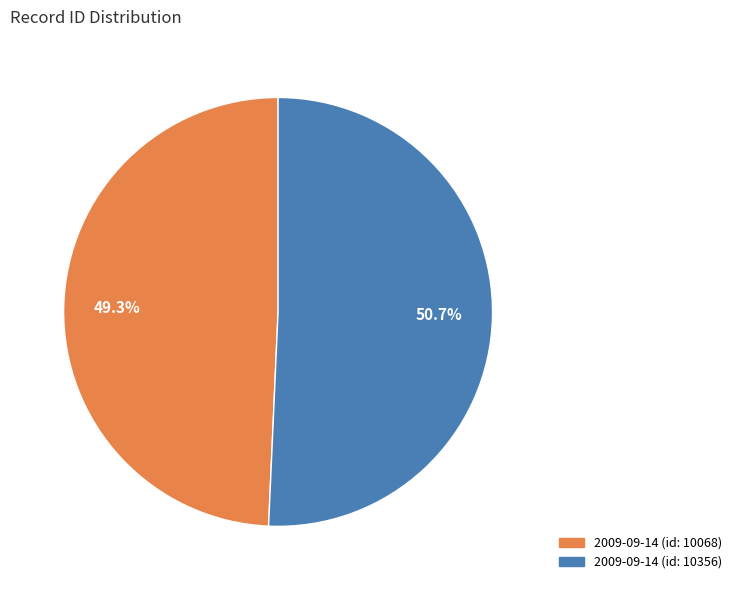

To the nearest percent, what is the average slice percentage?

50%